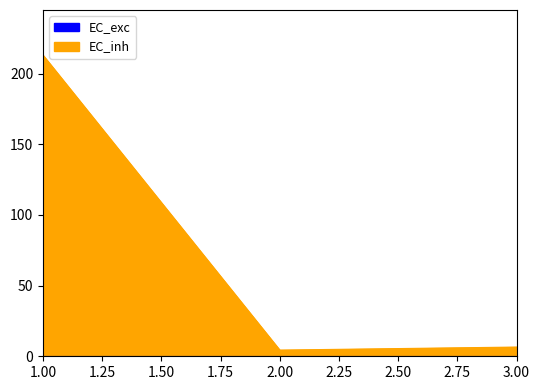

Where does the data first go above 6?

1